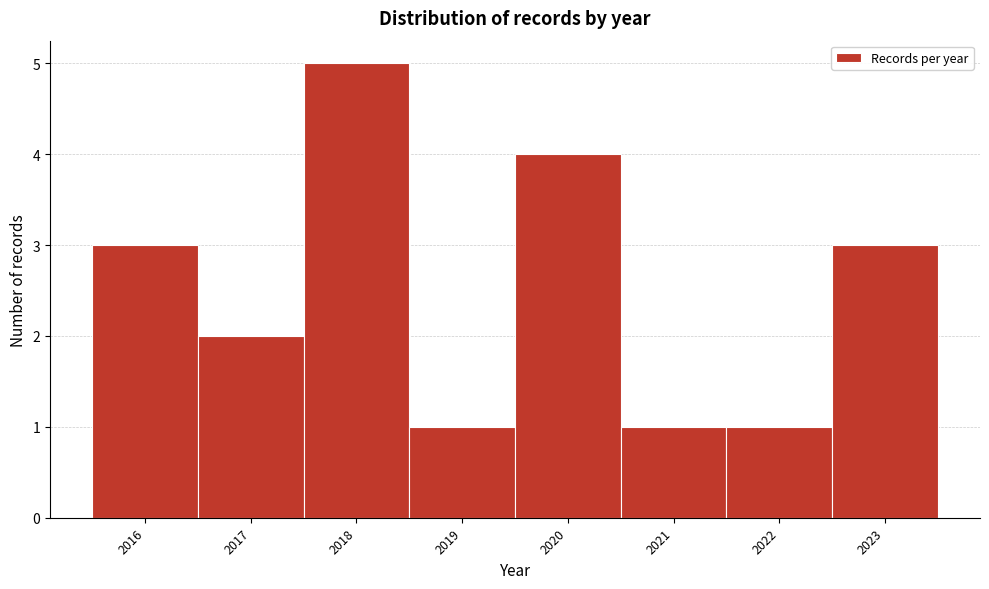

Reading left to right, transcribe this chart: for each bar, give the range it covers on the x-axis and its height. The values are not printed on the chart, so give them approximately, as read against the axis.

2015.5 to 2016.5: 3
2016.5 to 2017.5: 2
2017.5 to 2018.5: 5
2018.5 to 2019.5: 1
2019.5 to 2020.5: 4
2020.5 to 2021.5: 1
2021.5 to 2022.5: 1
2022.5 to 2023.5: 3